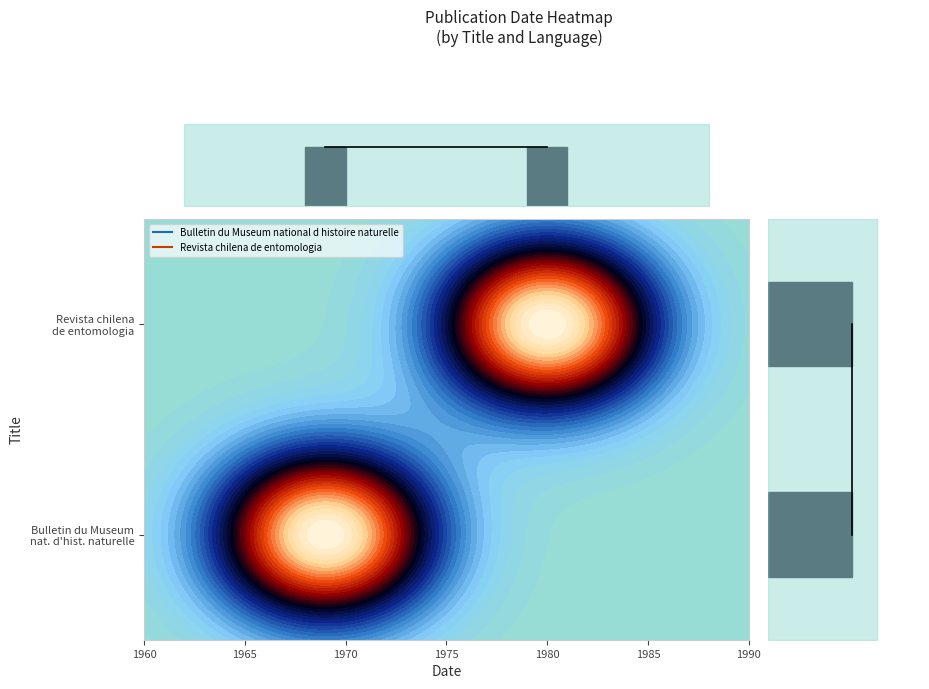

What is the average value of the Date count series?

1.0